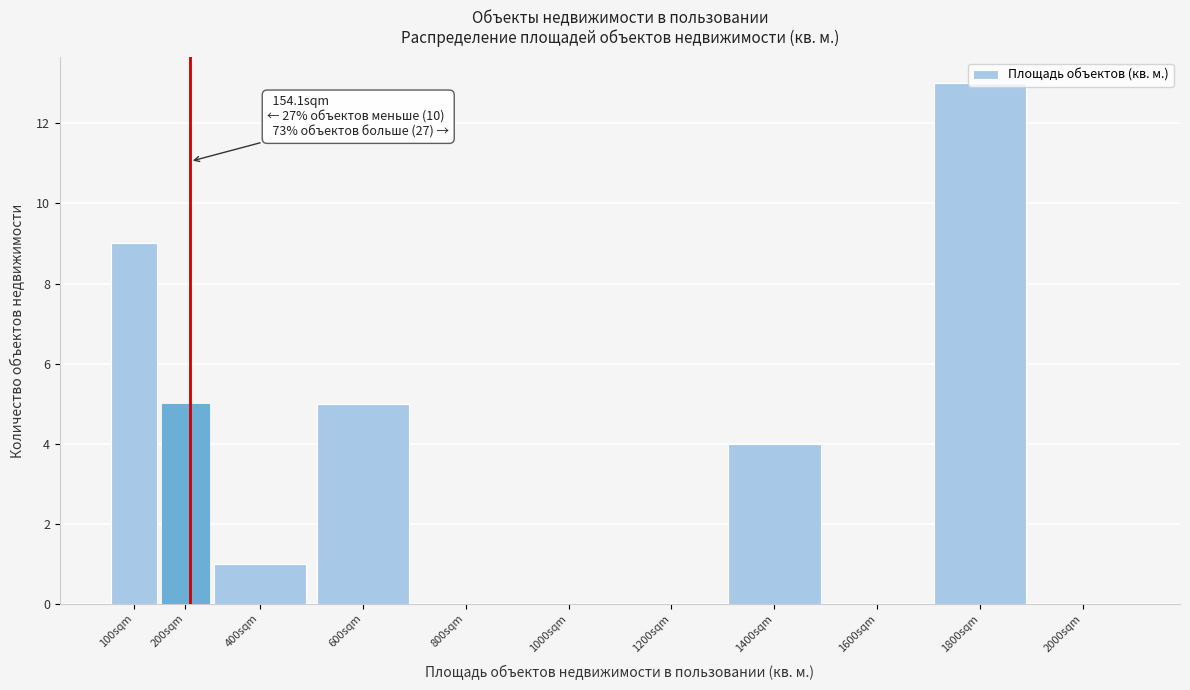

What is the maximum value shown in the chart?

13